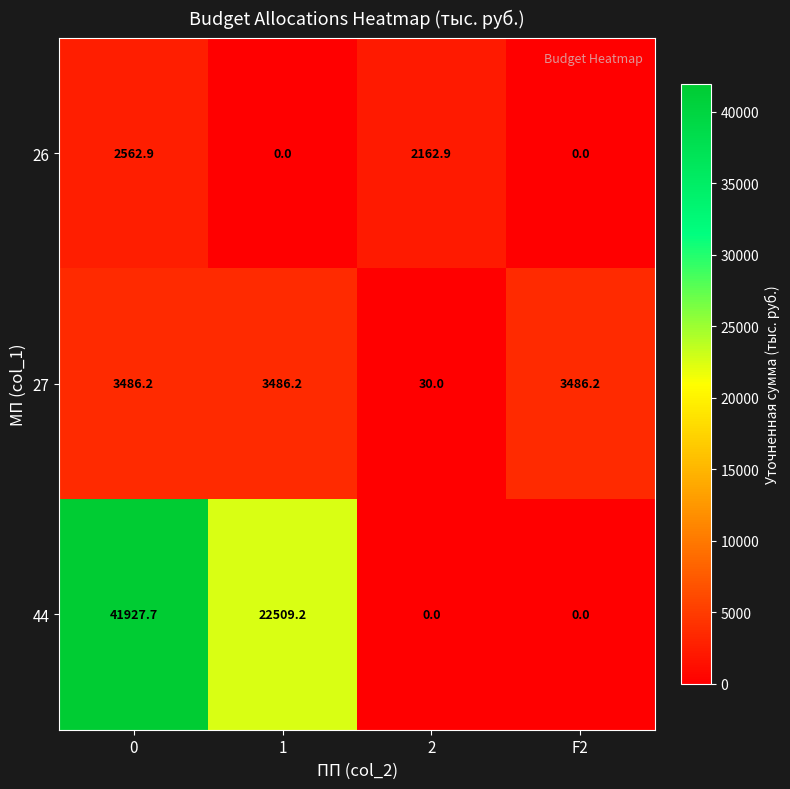

At how many categories does at least one series exceed 21734?

2